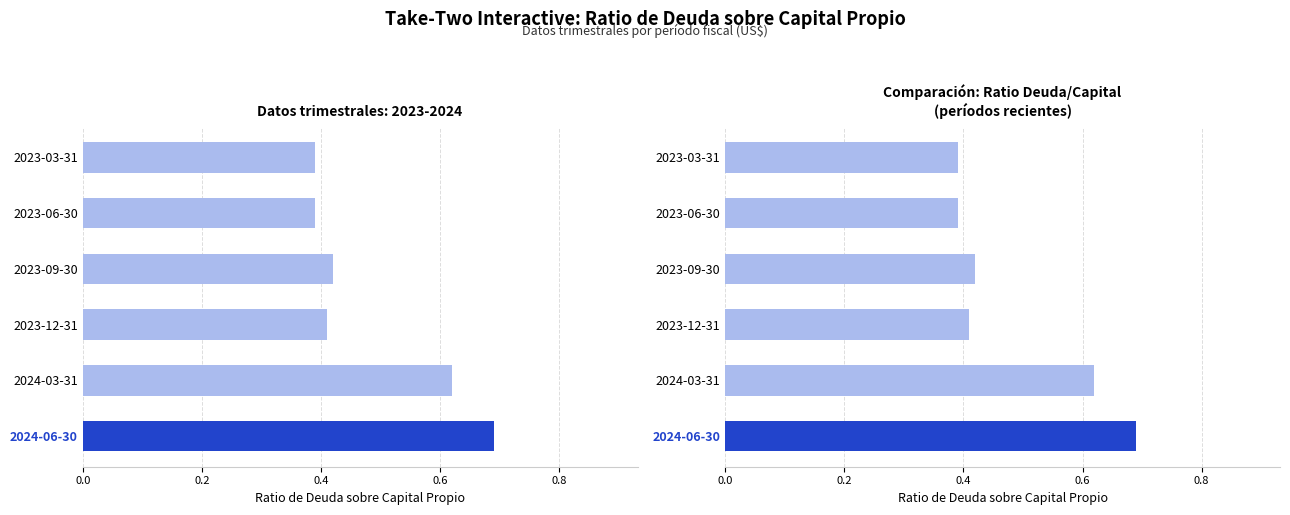

What is the smallest value displayed?

0.4